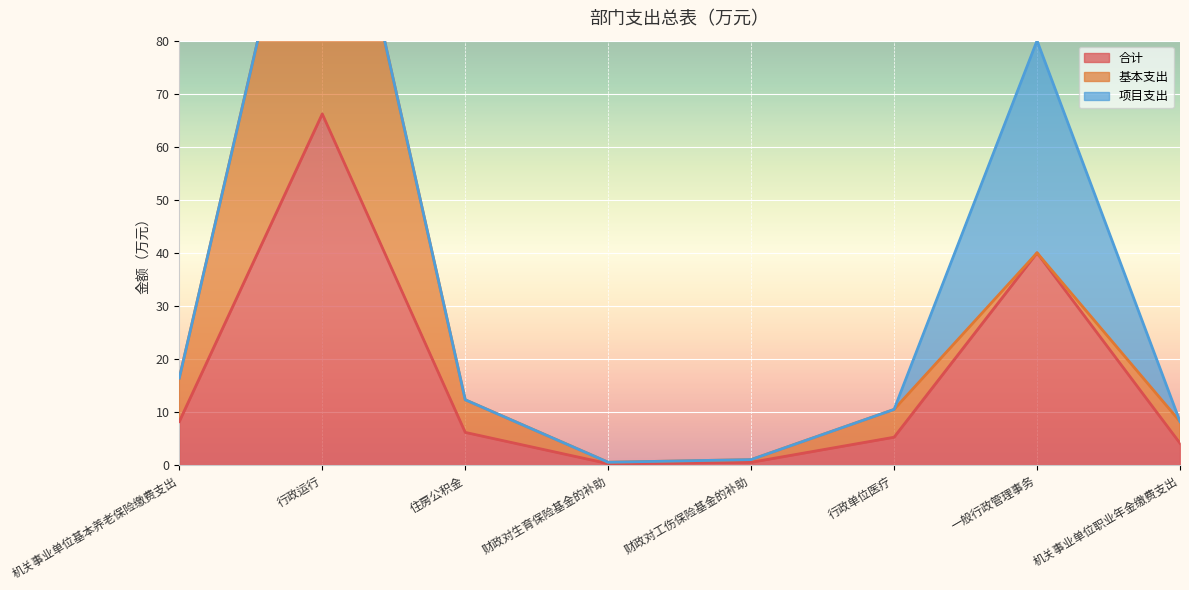

Is the value of 合计 at 机关事业单位职业年金缴费支出 greater than the value of 项目支出 at 财政对工伤保险基金的补助?

Yes